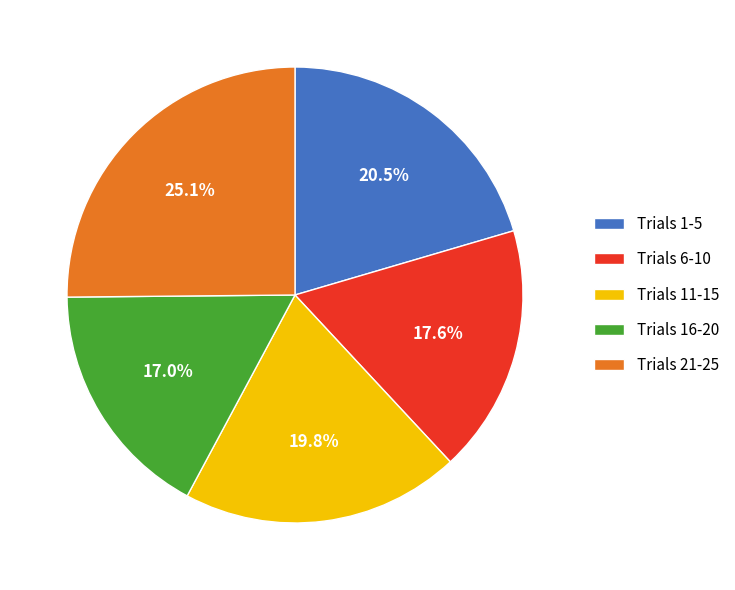

Does any single category account for the majority?

No